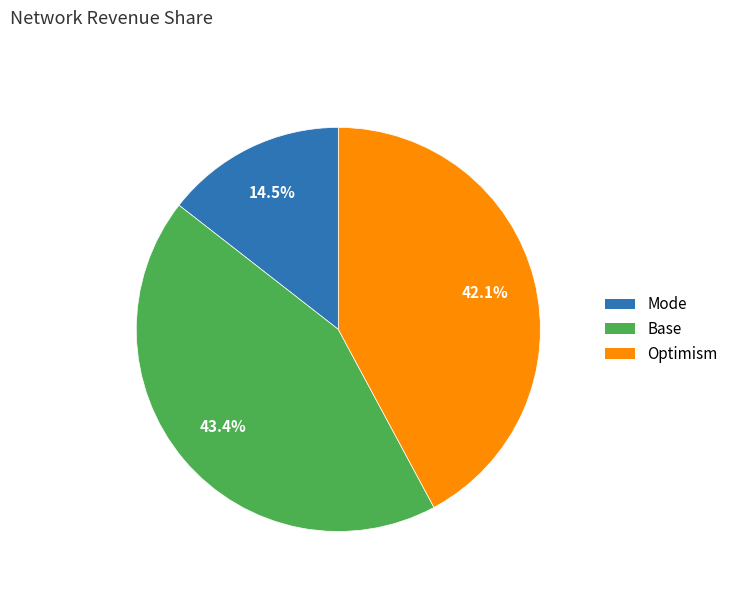

What percentage is NOT represented by Optimism?

57.9%